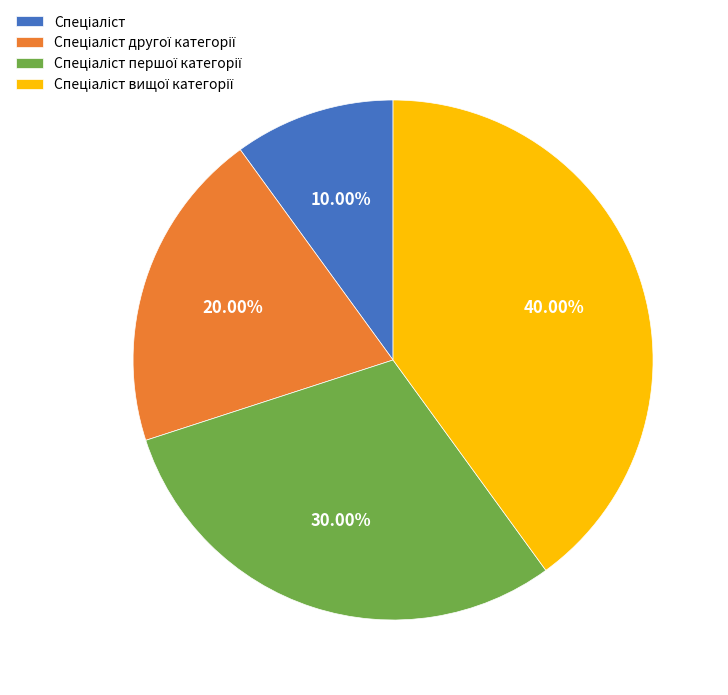

Does any single category account for the majority?

No